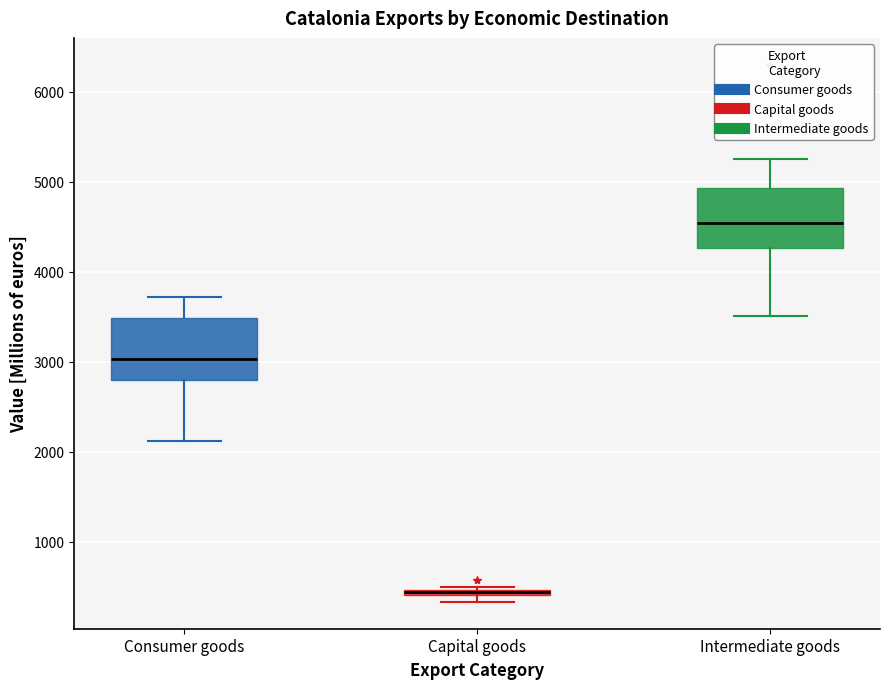

Where is the upper edge of the box for Consumer goods on the y-axis? The values are not printed on the chart, so give them approximately, as read against the axis.

3500